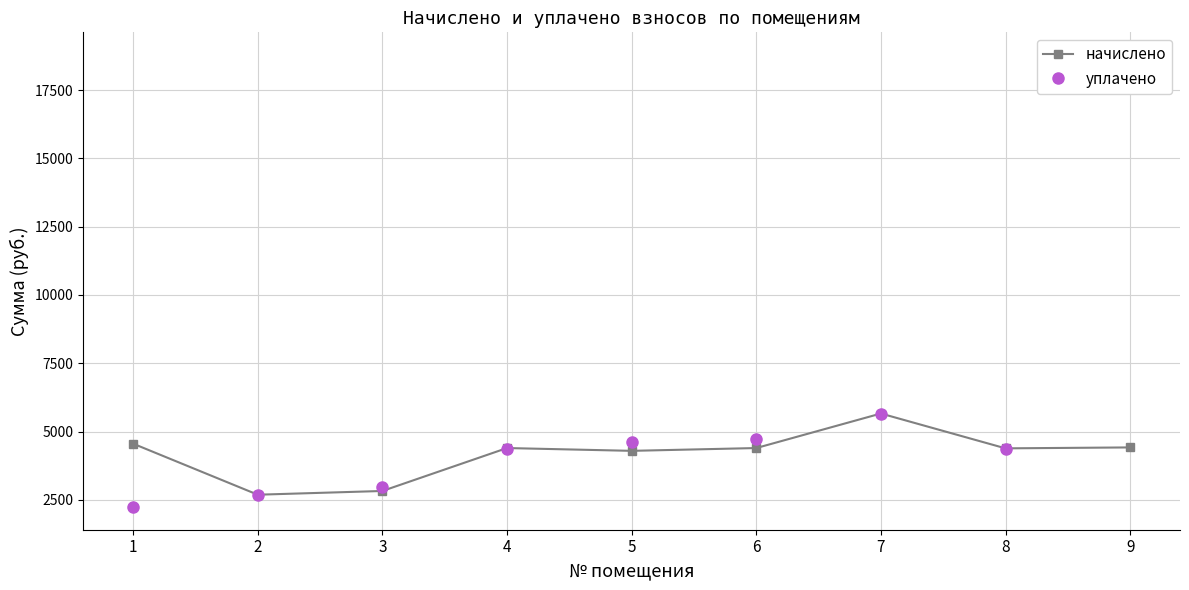

Is it true that начислено equals 620.9 at 2?

False